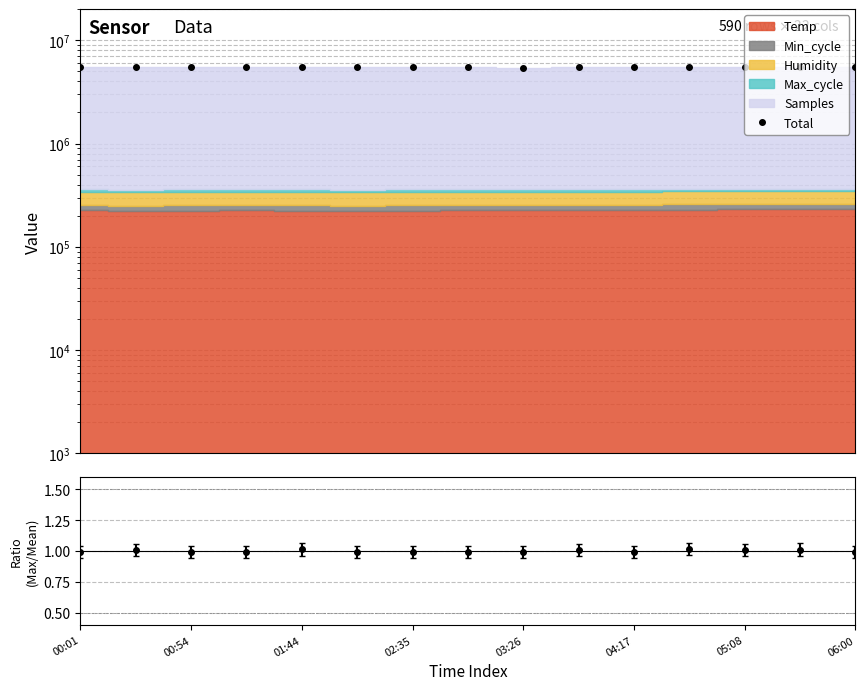

Where is the data nearest to the value 5449670?

00:54